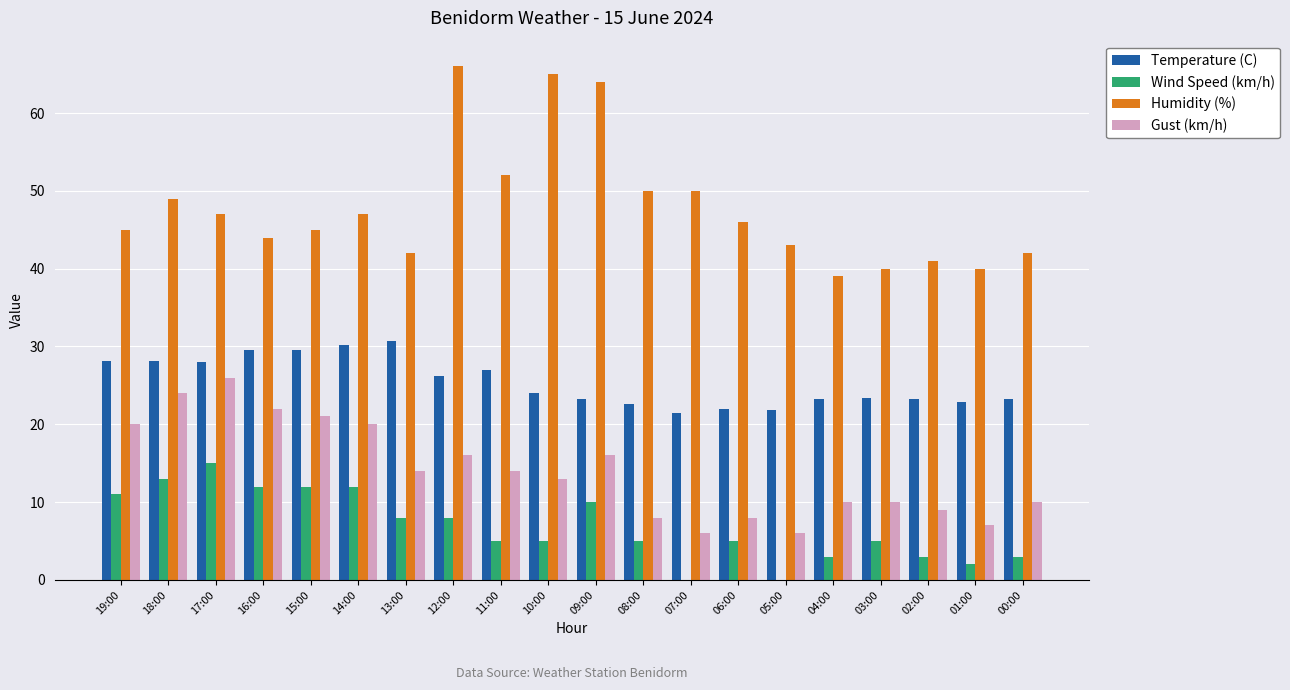

Which category has the highest value in the Wind Speed (km/h) series?

17:00